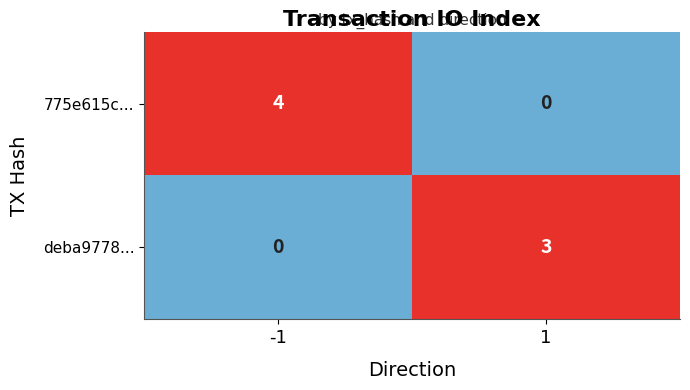

What is the difference between the 775e615c... values at -1 and 1?

4